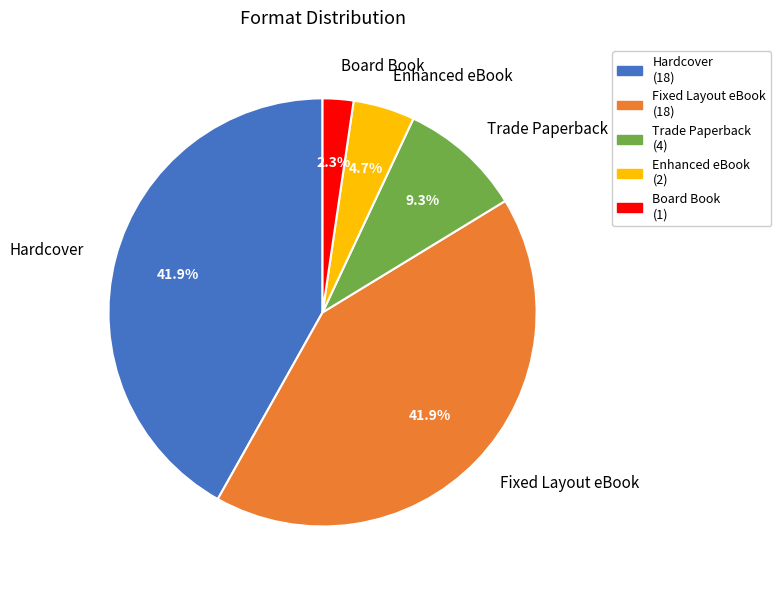

How many segments does this pie chart have?

5